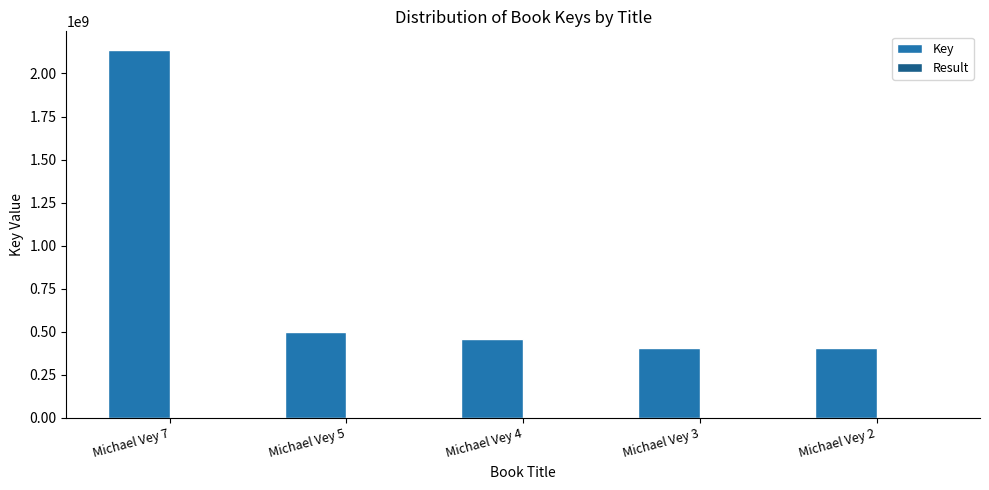

At which category is the sum across all series the highest?

Michael Vey 7